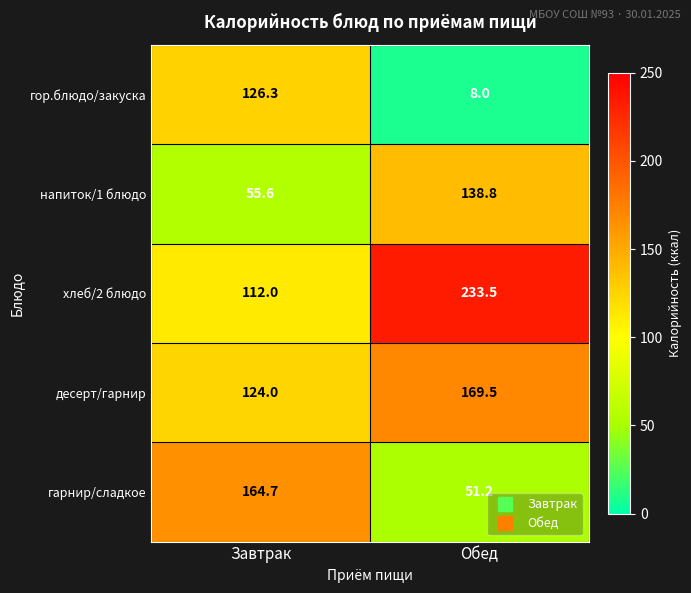

What is the approximate value of хлеб/2 блюдо at Завтрак?

112.0